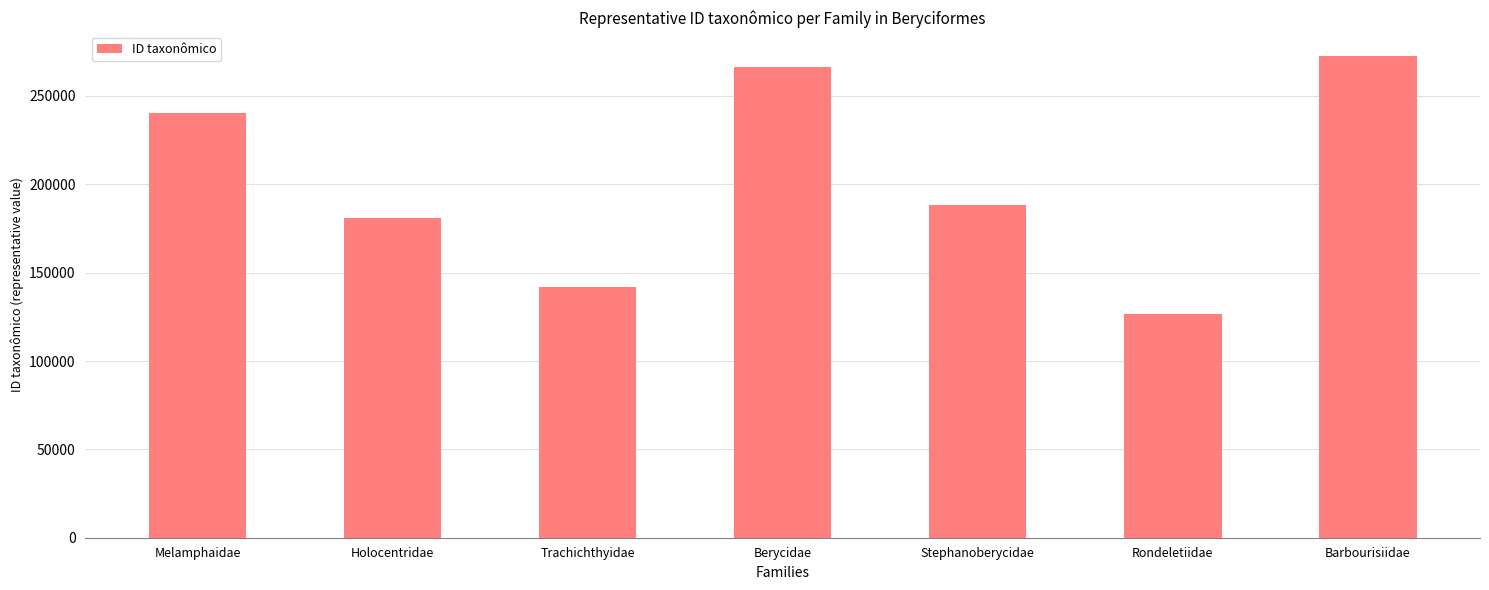

What is the label of the 5th bar from the left?

Stephanoberycidae